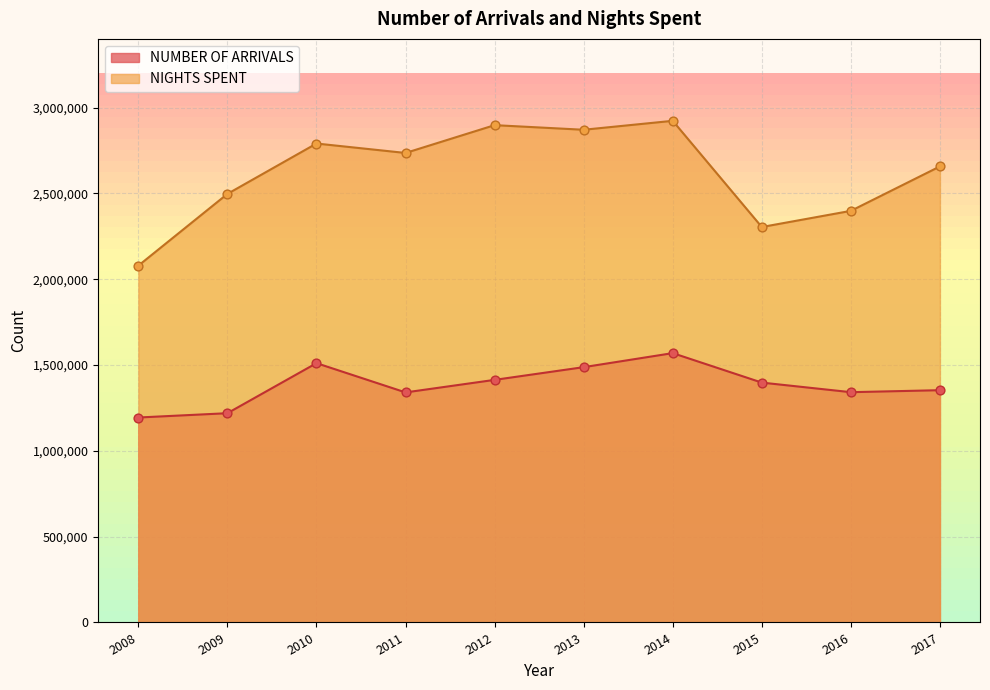

What is the total value across all series at 2008?

3272960